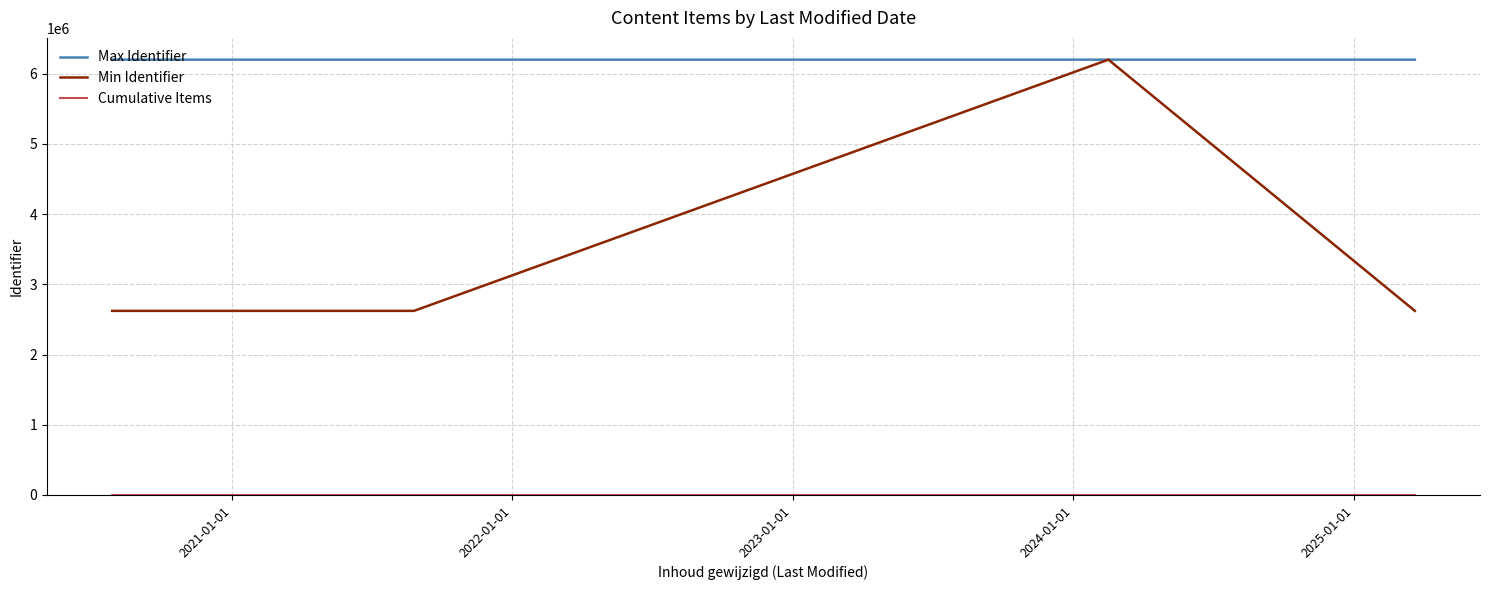

Which series has the widest spread of values?

Min Identifier